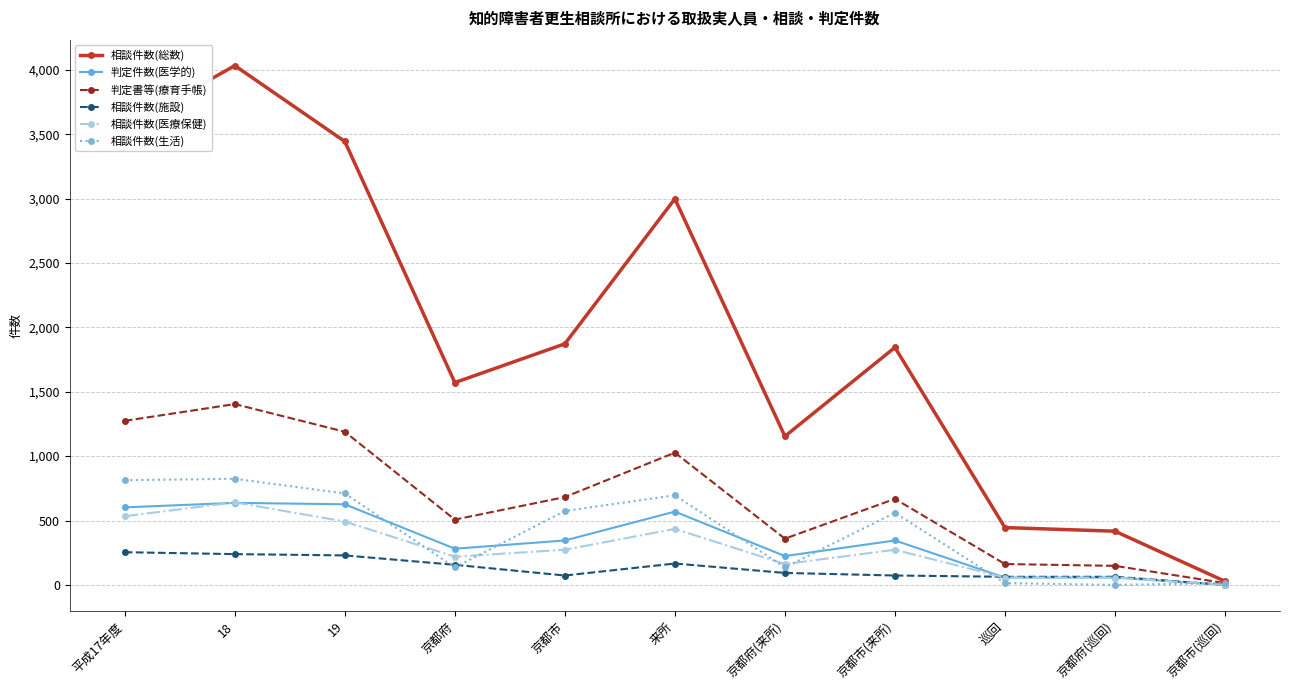

True or false: 相談件数(総数) has more than 0 points higher than both neighbors.

True